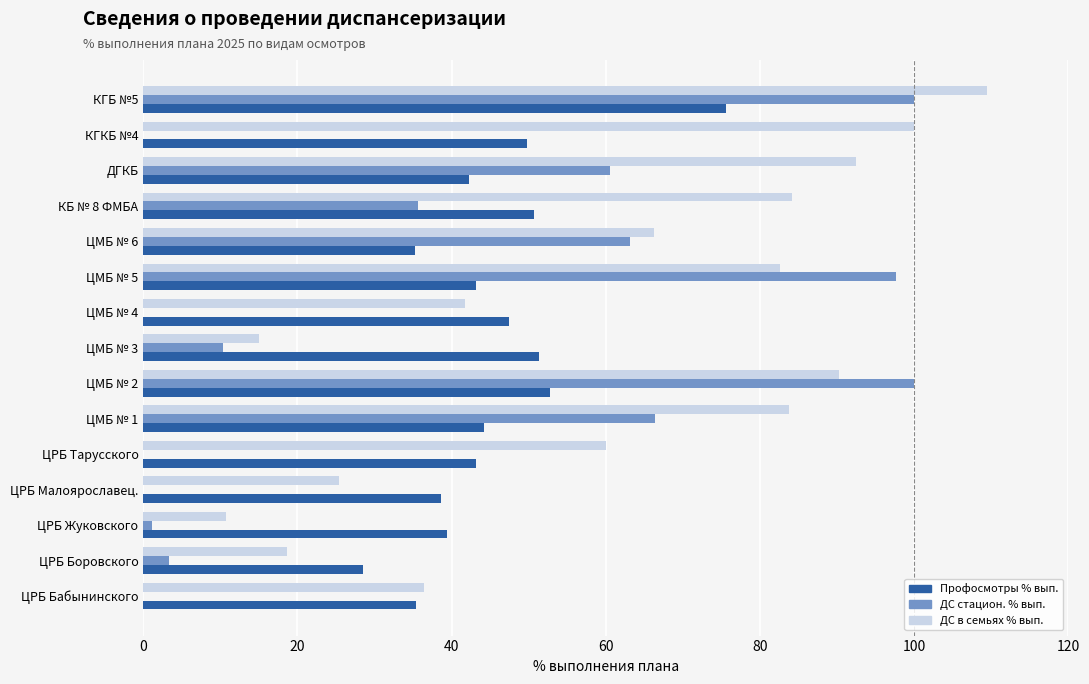

Which series changed the most between ЦМБ № 5 and КБ № 8 ФМБА?

ДС стацион. % вып.